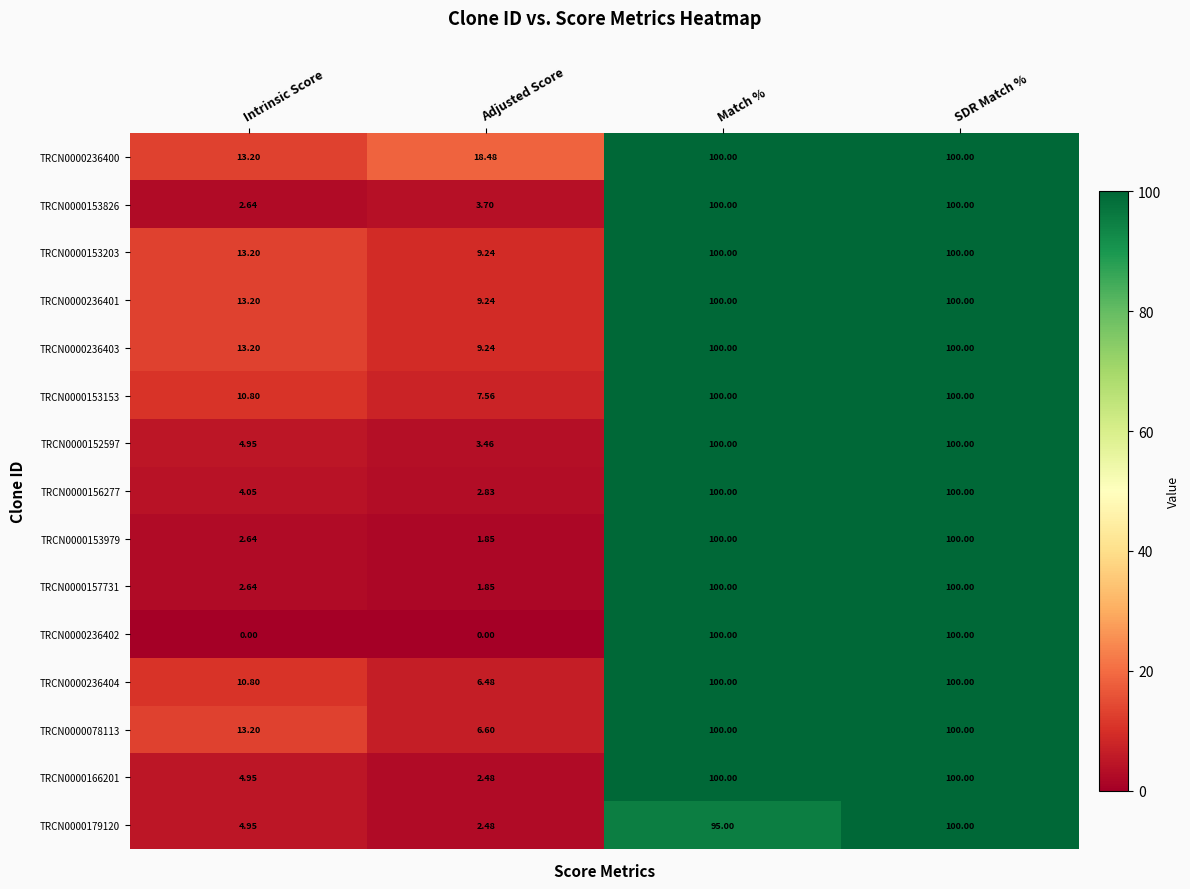

At which label does TRCN0000179120 reach its minimum?

Adjusted Score